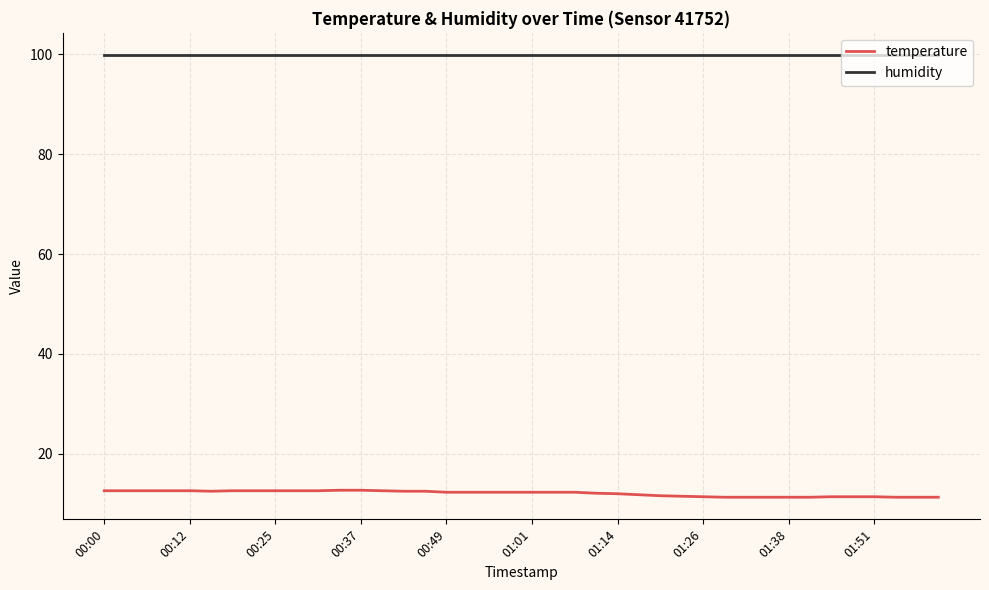

Which series has the largest total across all categories?

humidity